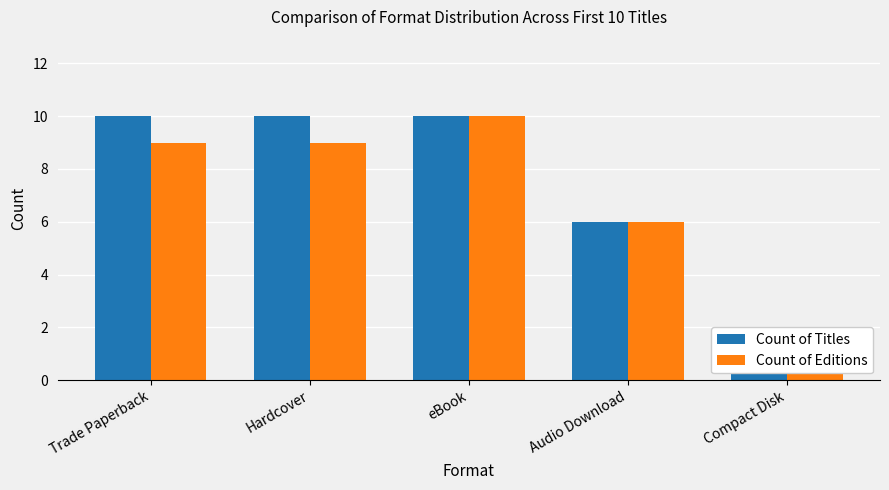

Between Hardcover and Audio Download, which series saw the biggest shift?

Count of Titles